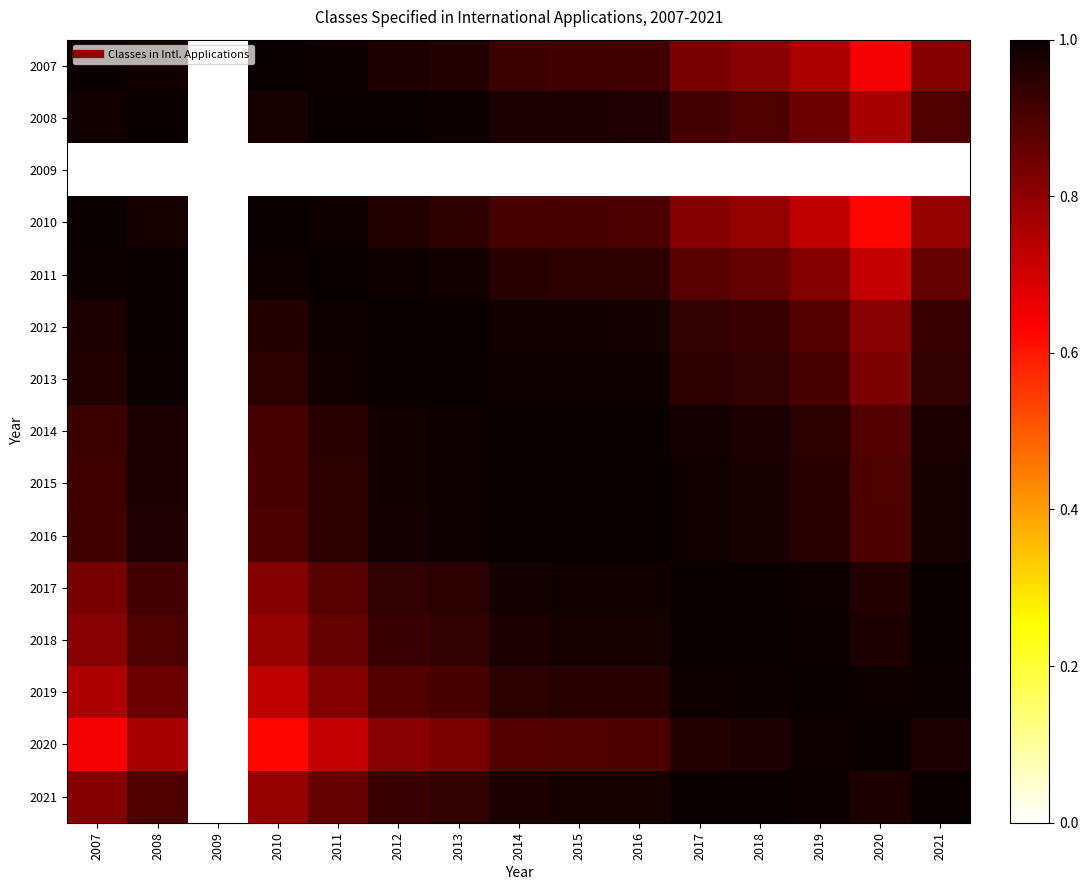

Reading right to left, transcribe all the data shown in this chart.

2007: 2021=0.8	2020=0.7	2019=0.8	2018=0.8	2017=0.8	2016=0.9	2015=0.9	2014=0.9	2013=1.0	2012=1.0	2011=1.0	2010=1.0	2009=0.0	2008=1.0	2007=1.0
2008: 2021=0.9	2020=0.8	2019=0.9	2018=0.9	2017=0.9	2016=1.0	2015=1.0	2014=1.0	2013=1.0	2012=1.0	2011=1.0	2010=1.0	2009=0.0	2008=1.0	2007=1.0
2009: 2021=0.0	2020=0.0	2019=0.0	2018=0.0	2017=0.0	2016=0.0	2015=0.0	2014=0.0	2013=0.0	2012=0.0	2011=0.0	2010=0.0	2009=0.0	2008=0.0	2007=0.0
2010: 2021=0.8	2020=0.6	2019=0.7	2018=0.8	2017=0.8	2016=0.9	2015=0.9	2014=0.9	2013=1.0	2012=1.0	2011=1.0	2010=1.0	2009=0.0	2008=1.0	2007=1.0
2011: 2021=0.9	2020=0.7	2019=0.8	2018=0.9	2017=0.9	2016=1.0	2015=1.0	2014=1.0	2013=1.0	2012=1.0	2011=1.0	2010=1.0	2009=0.0	2008=1.0	2007=1.0
2012: 2021=0.9	2020=0.8	2019=0.9	2018=0.9	2017=0.9	2016=1.0	2015=1.0	2014=1.0	2013=1.0	2012=1.0	2011=1.0	2010=1.0	2009=0.0	2008=1.0	2007=1.0
2013: 2021=0.9	2020=0.8	2019=0.9	2018=0.9	2017=1.0	2016=1.0	2015=1.0	2014=1.0	2013=1.0	2012=1.0	2011=1.0	2010=1.0	2009=0.0	2008=1.0	2007=1.0
2014: 2021=1.0	2020=0.9	2019=1.0	2018=1.0	2017=1.0	2016=1.0	2015=1.0	2014=1.0	2013=1.0	2012=1.0	2011=1.0	2010=0.9	2009=0.0	2008=1.0	2007=0.9
2015: 2021=1.0	2020=0.9	2019=1.0	2018=1.0	2017=1.0	2016=1.0	2015=1.0	2014=1.0	2013=1.0	2012=1.0	2011=1.0	2010=0.9	2009=0.0	2008=1.0	2007=0.9
2016: 2021=1.0	2020=0.9	2019=1.0	2018=1.0	2017=1.0	2016=1.0	2015=1.0	2014=1.0	2013=1.0	2012=1.0	2011=1.0	2010=0.9	2009=0.0	2008=1.0	2007=0.9
2017: 2021=1.0	2020=1.0	2019=1.0	2018=1.0	2017=1.0	2016=1.0	2015=1.0	2014=1.0	2013=1.0	2012=0.9	2011=0.9	2010=0.8	2009=0.0	2008=0.9	2007=0.8
2018: 2021=1.0	2020=1.0	2019=1.0	2018=1.0	2017=1.0	2016=1.0	2015=1.0	2014=1.0	2013=0.9	2012=0.9	2011=0.9	2010=0.8	2009=0.0	2008=0.9	2007=0.8
2019: 2021=1.0	2020=1.0	2019=1.0	2018=1.0	2017=1.0	2016=1.0	2015=1.0	2014=1.0	2013=0.9	2012=0.9	2011=0.8	2010=0.7	2009=0.0	2008=0.9	2007=0.8
2020: 2021=1.0	2020=1.0	2019=1.0	2018=1.0	2017=1.0	2016=0.9	2015=0.9	2014=0.9	2013=0.8	2012=0.8	2011=0.7	2010=0.6	2009=0.0	2008=0.8	2007=0.7
2021: 2021=1.0	2020=1.0	2019=1.0	2018=1.0	2017=1.0	2016=1.0	2015=1.0	2014=1.0	2013=0.9	2012=0.9	2011=0.9	2010=0.8	2009=0.0	2008=0.9	2007=0.8